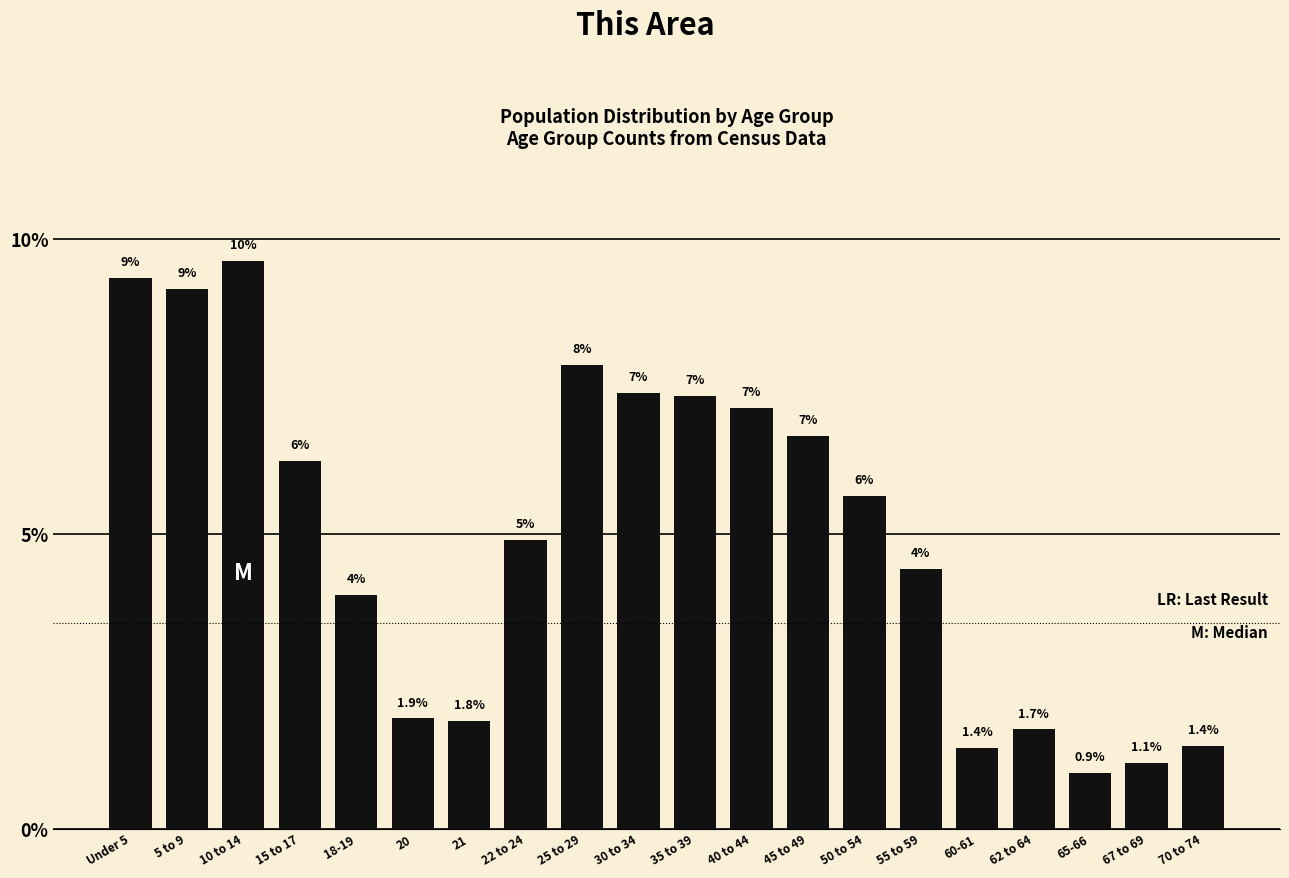

How many bars are there in total?

20